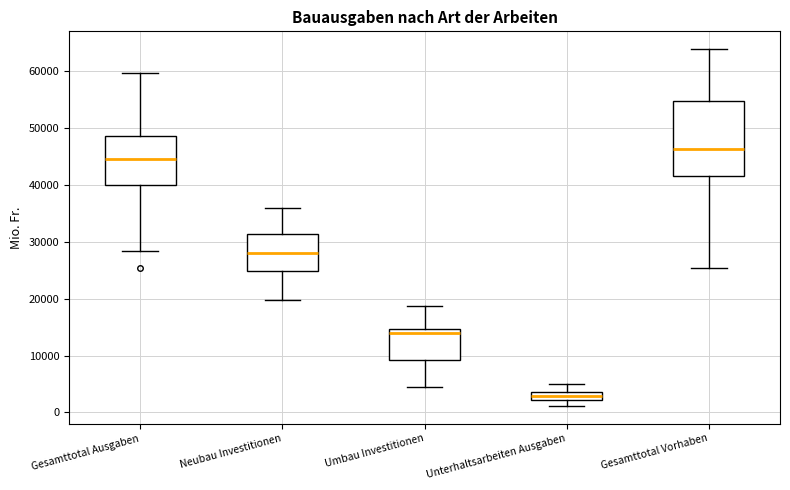

Comparing the boxes themselves (not the whiskers), which one is the tallest?

Gesamttotal Vorhaben